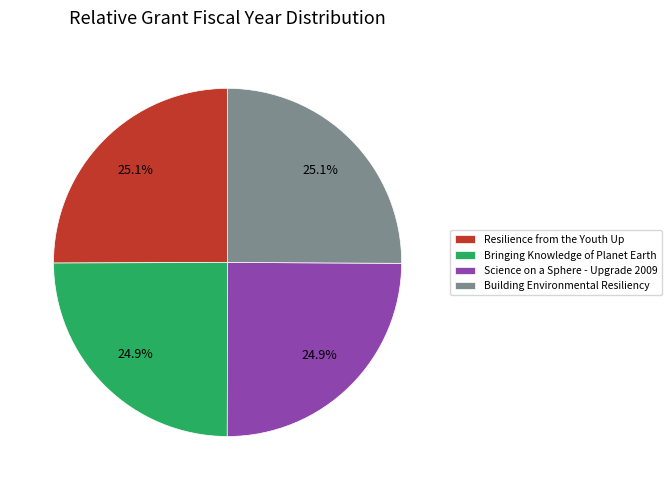

Is it true that Resilience from the Youth Up is 25% of the pie?

True